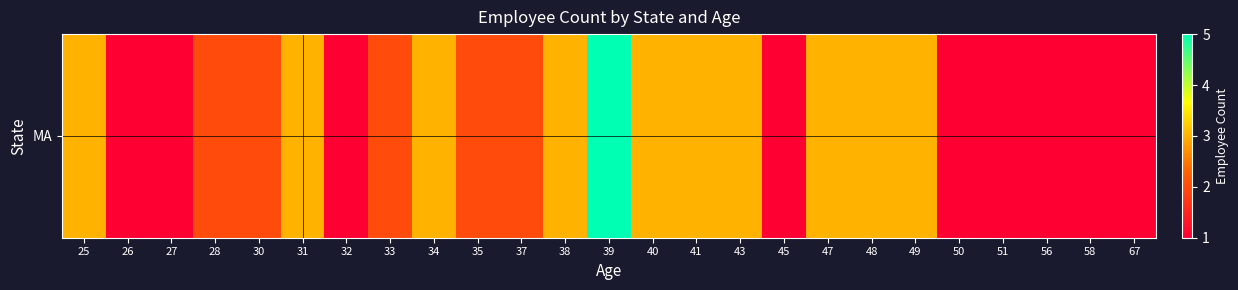

The value at 45 is 1. True or false?

True